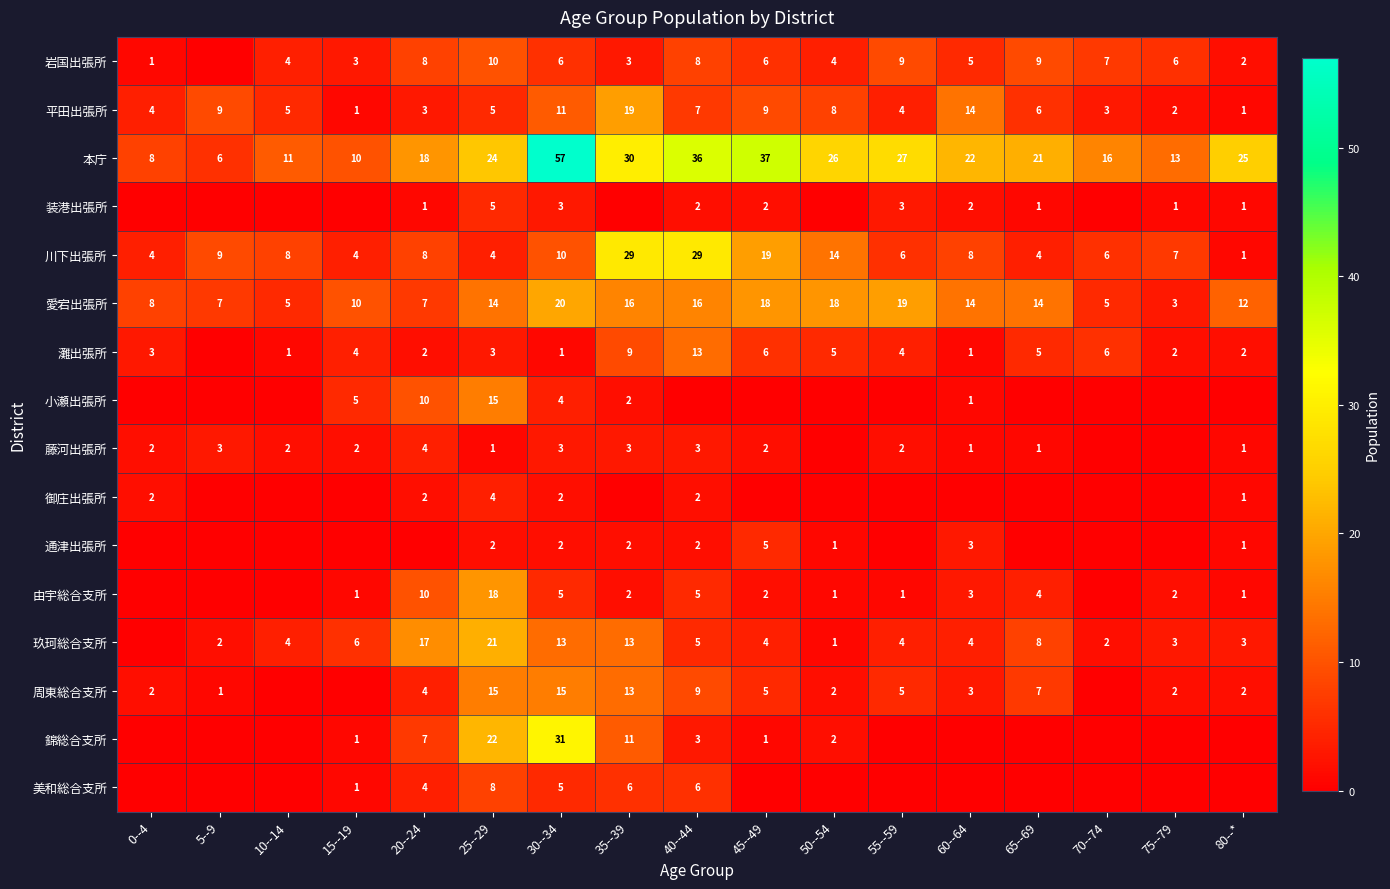

True or false: 灘出張所 has a value of 2 at 15--19.

False